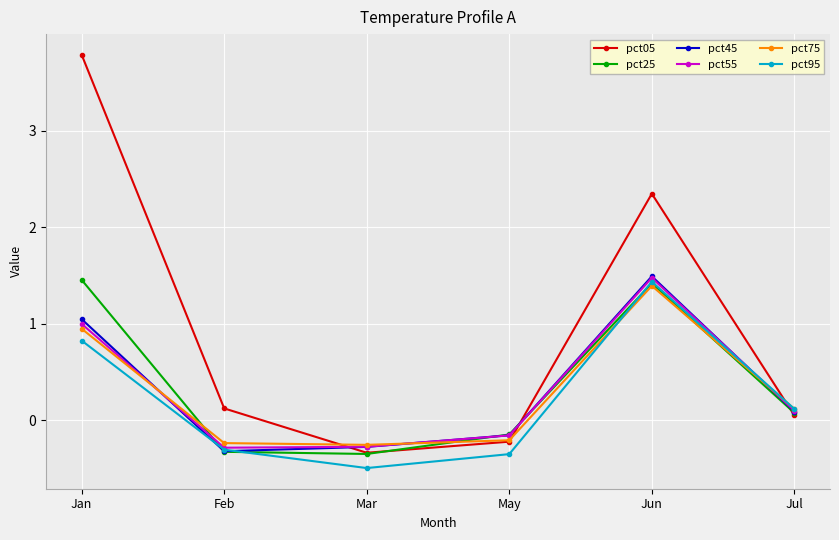

In pct75, how many points are higher than both neighbors (excluding endpoints)?

1